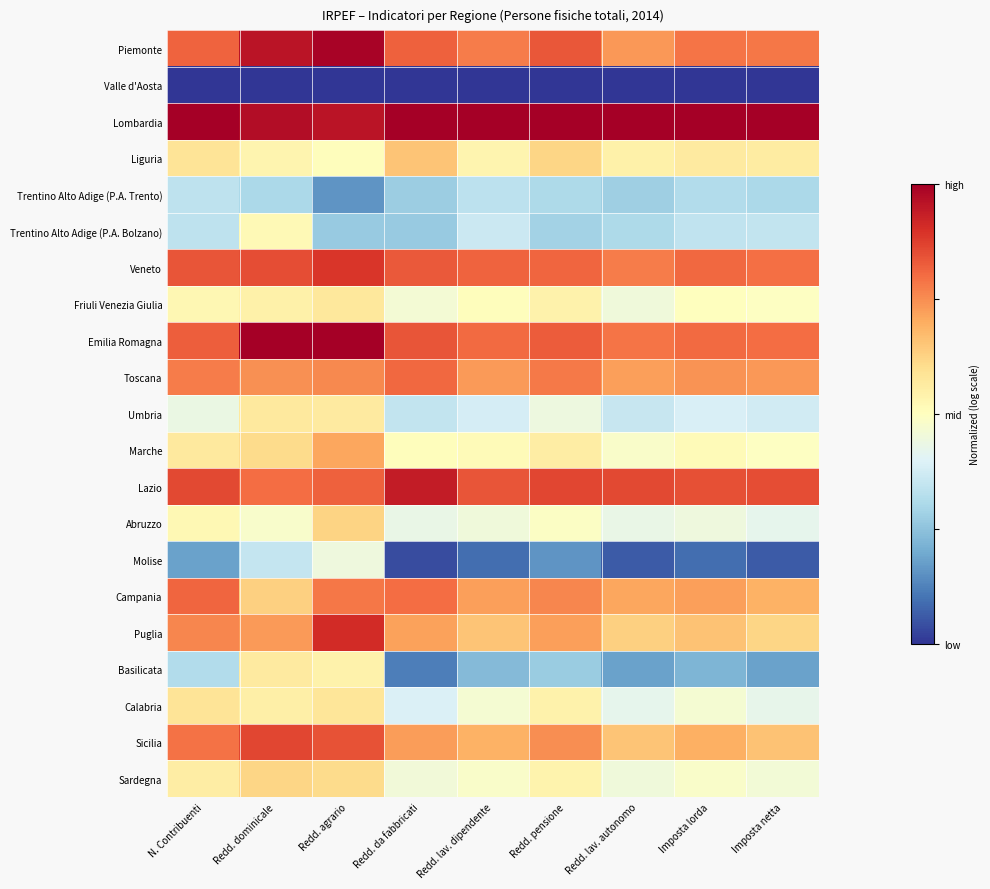

At Redd. dominicale, list the series in order from smallest to largest.

Valle d'Aosta, Trentino Alto Adige (P.A. Trento), Molise, Abruzzo, Trentino Alto Adige (P.A. Bolzano), Liguria, Friuli Venezia Giulia, Calabria, Basilicata, Umbria, Marche, Sardegna, Campania, Puglia, Toscana, Lazio, Veneto, Sicilia, Piemonte, Lombardia, Emilia Romagna